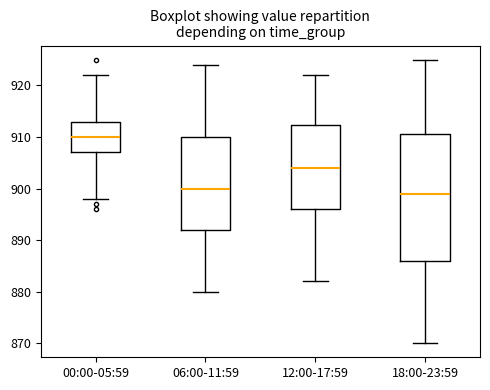

Which box's median line is the highest?

00:00-05:59